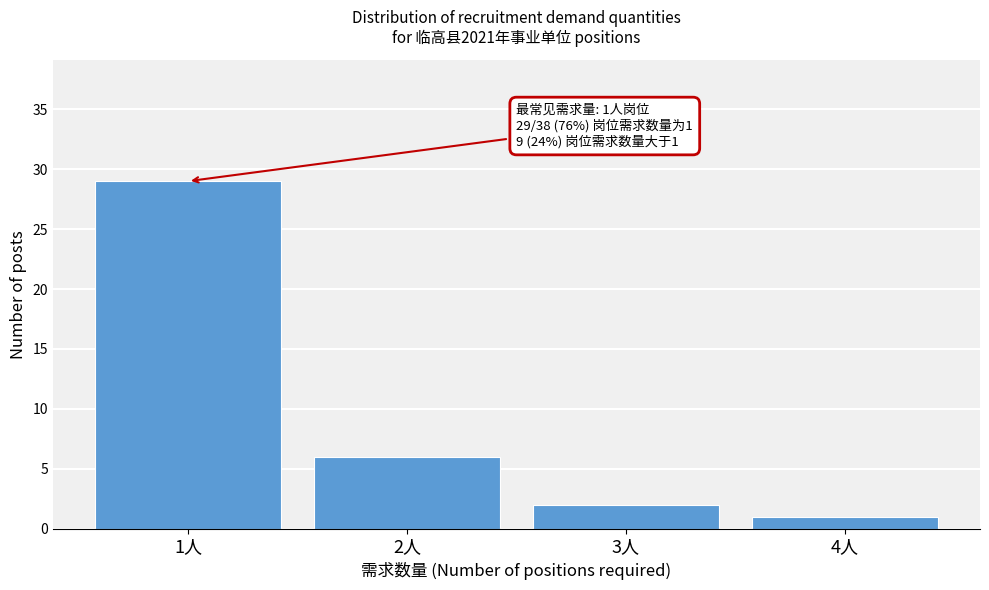

Reading left to right, what are all the values shown in this chart?

1人=29	2人=6	3人=2	4人=1